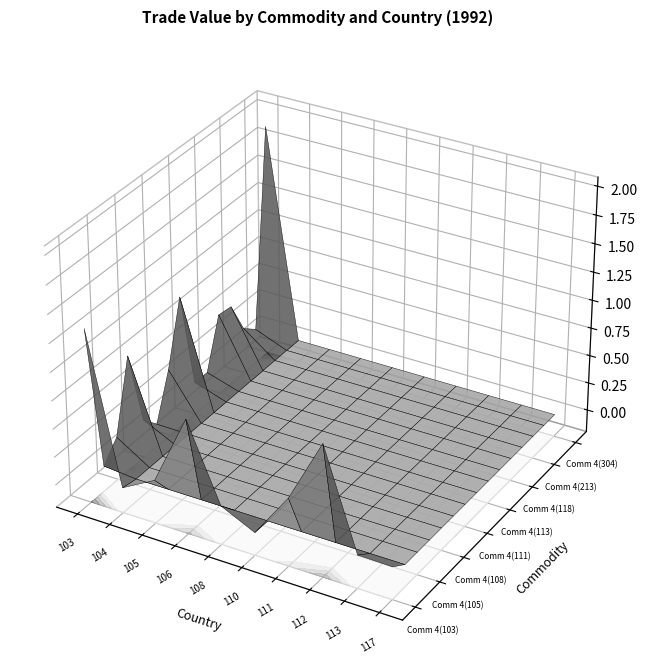

Is the value of 108 at 9 greater than the value of 111 at 4?

No